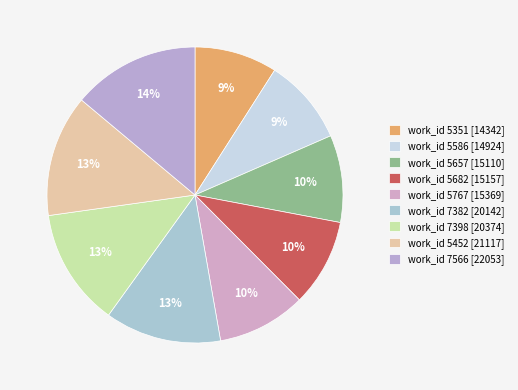

Count the number of slices in the pie.

9